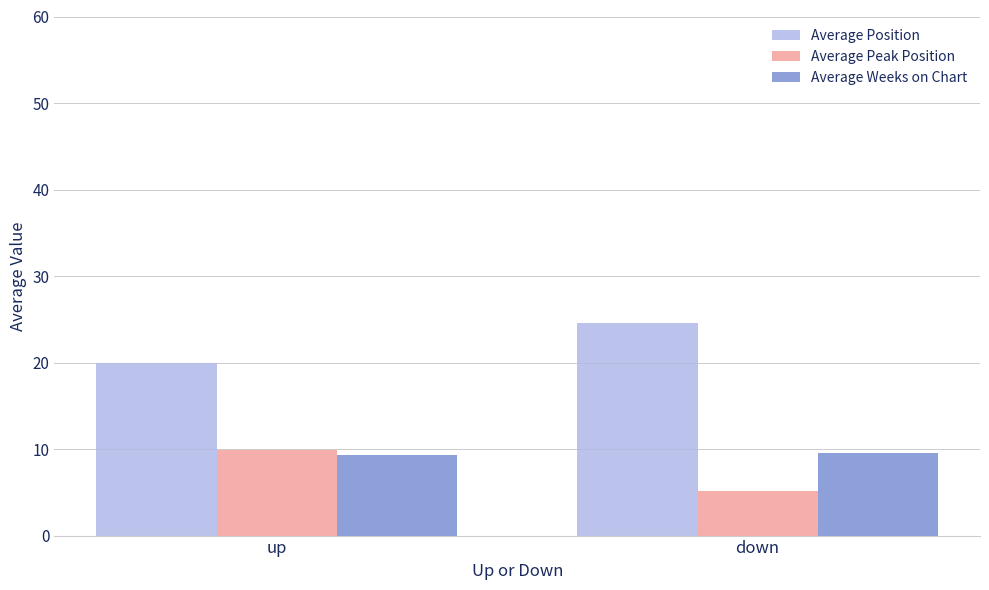

What is the spread (max minus min) of values at up?

10.6